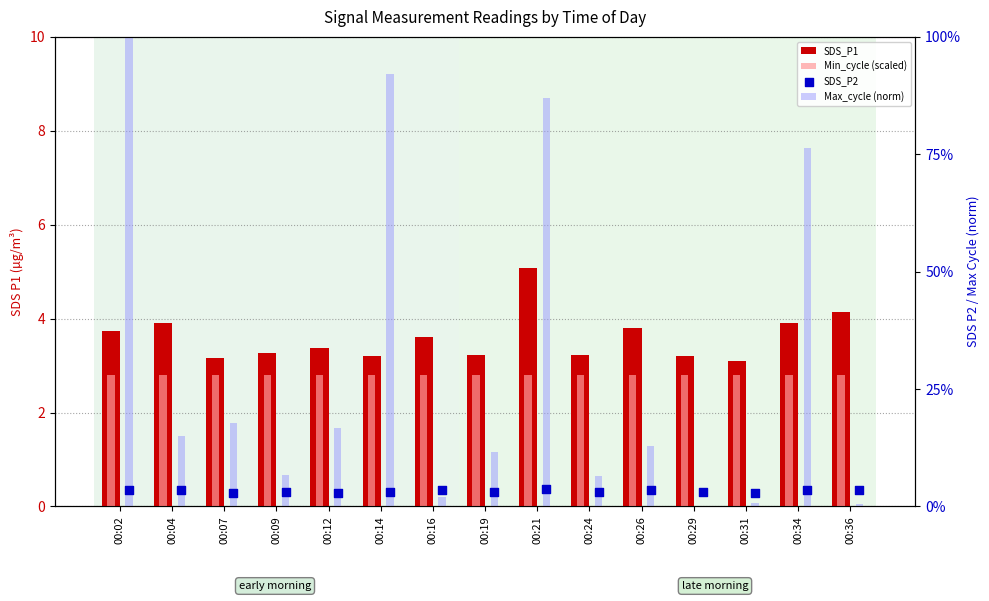

Which series contains the lowest Y value?

Max_cycle (norm)